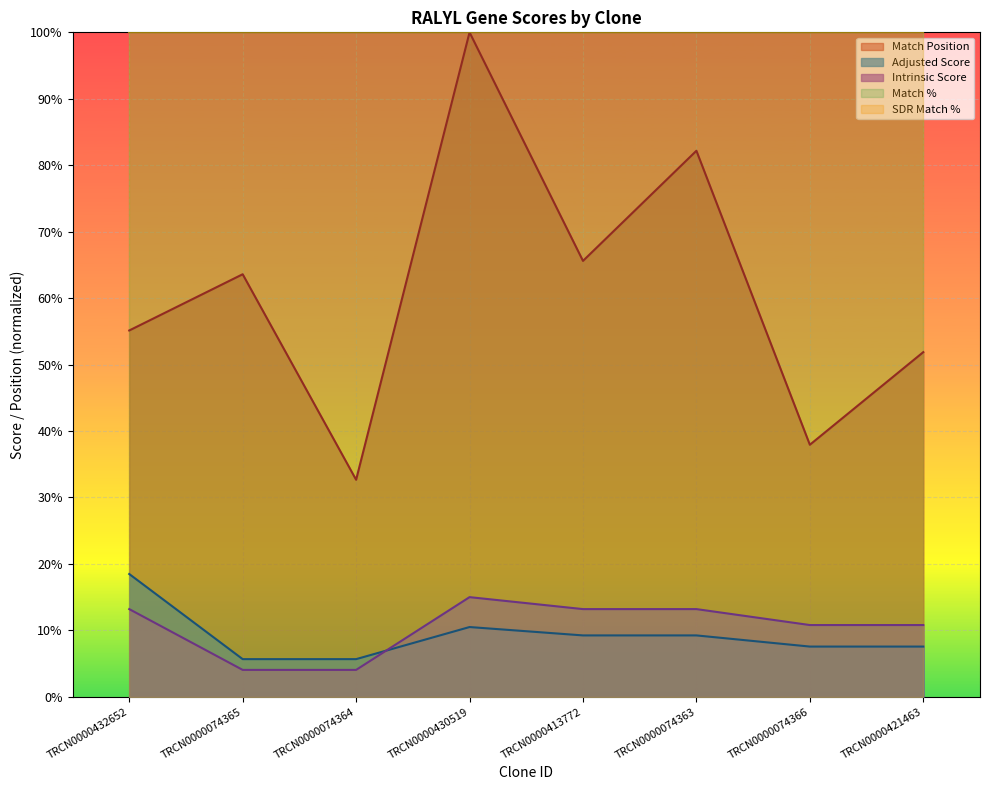

True or false: Adjusted Score and Match Position cross at least once.

False